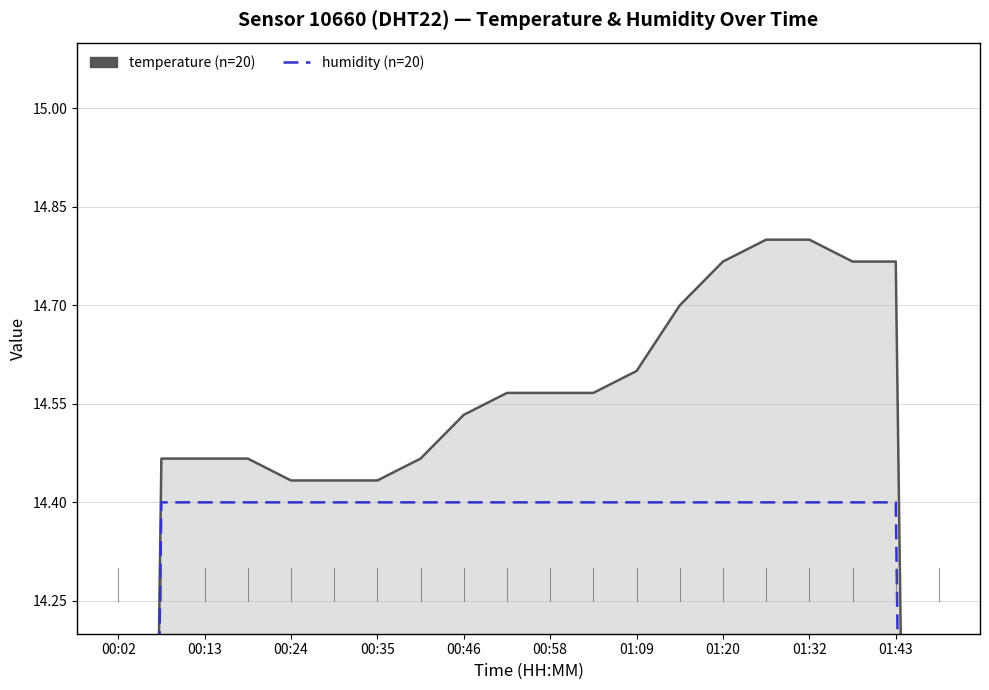

Does the chart have visible grid lines?

Yes